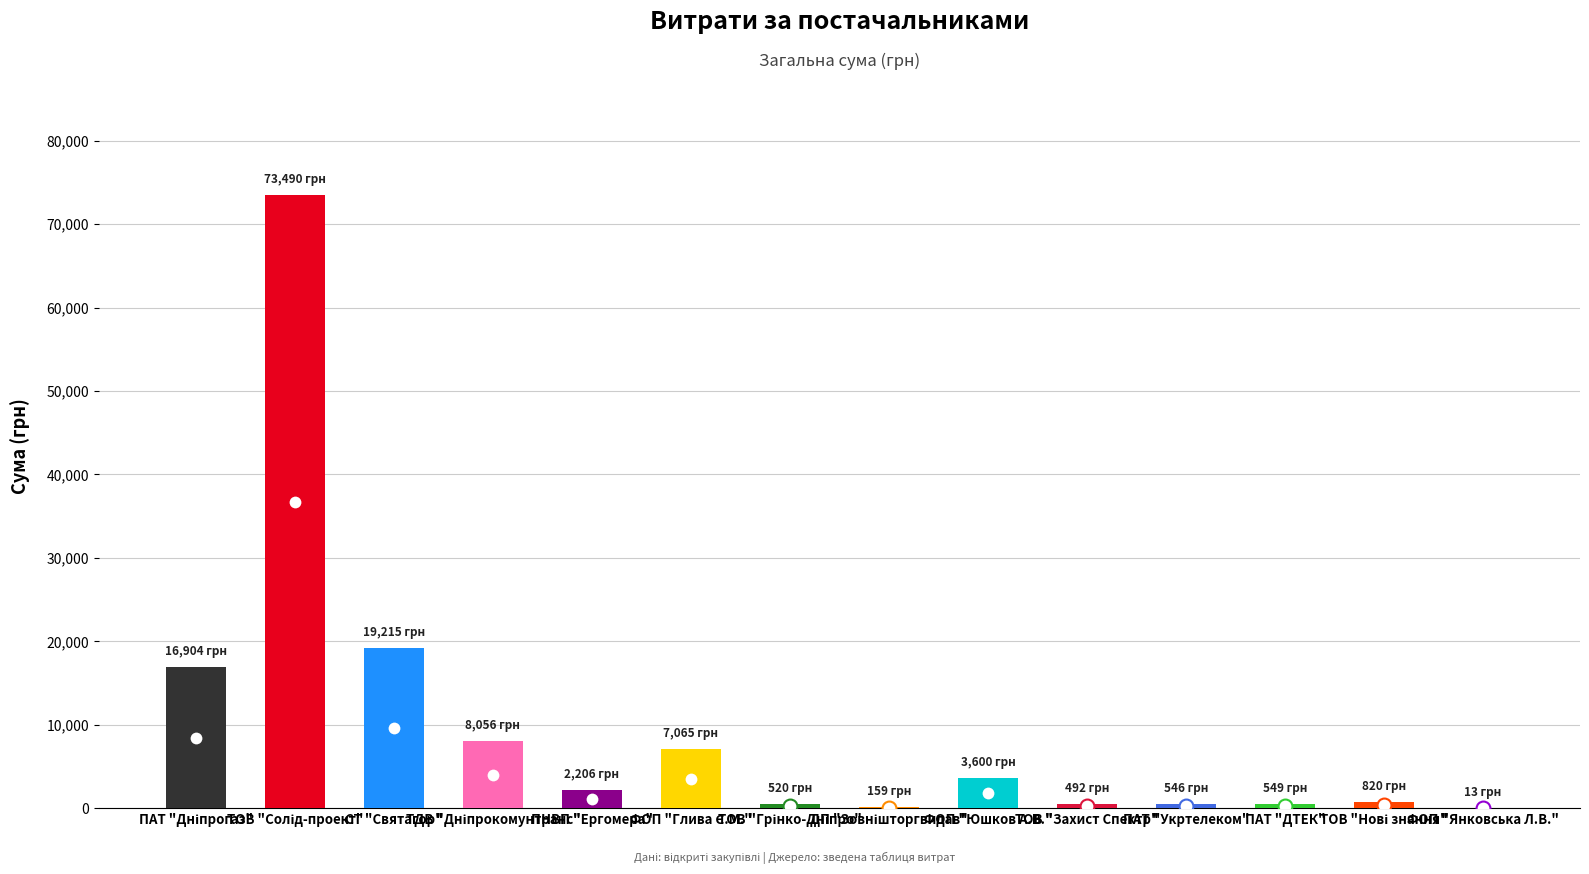

Count the number of categories in the chart.

14